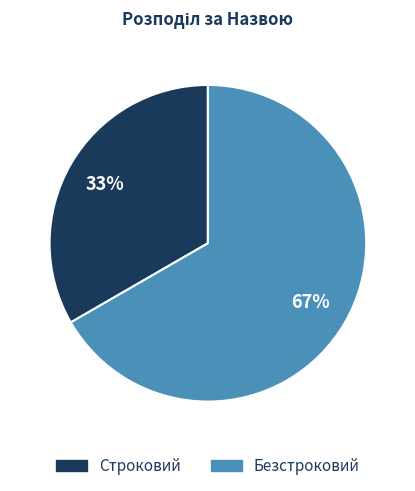

How many segments does this pie chart have?

2